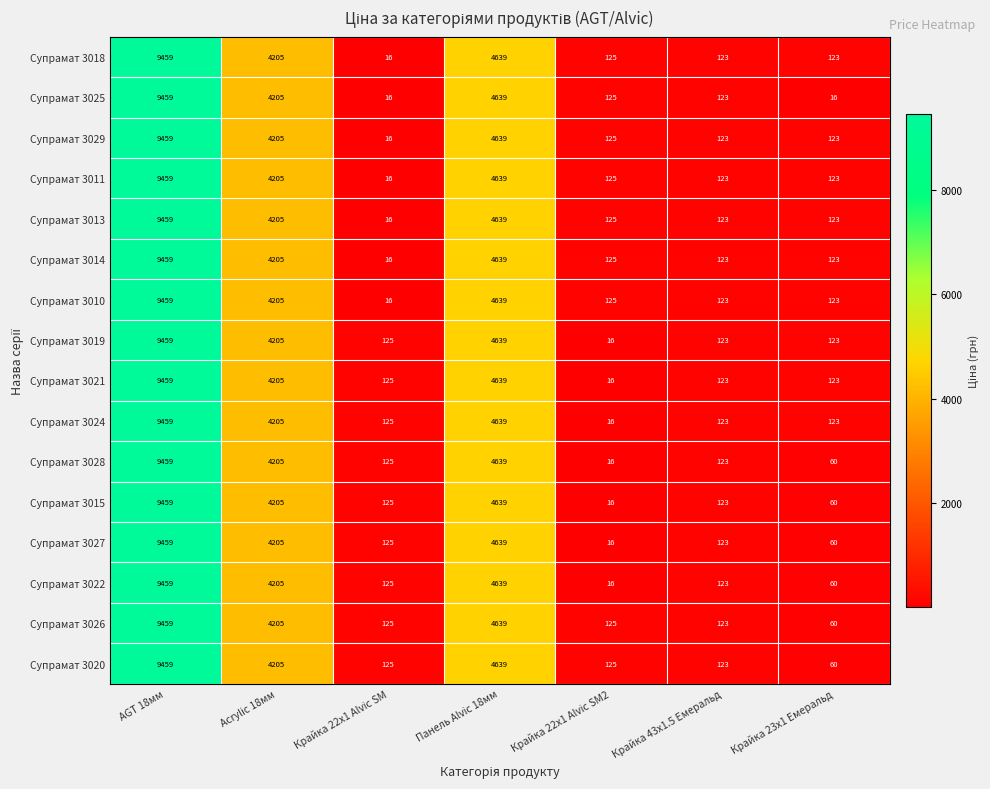

Is the value of Супрамат 3027 at AGT 18мм greater than the value of Супрамат 3025 at Acrylic 18мм?

Yes